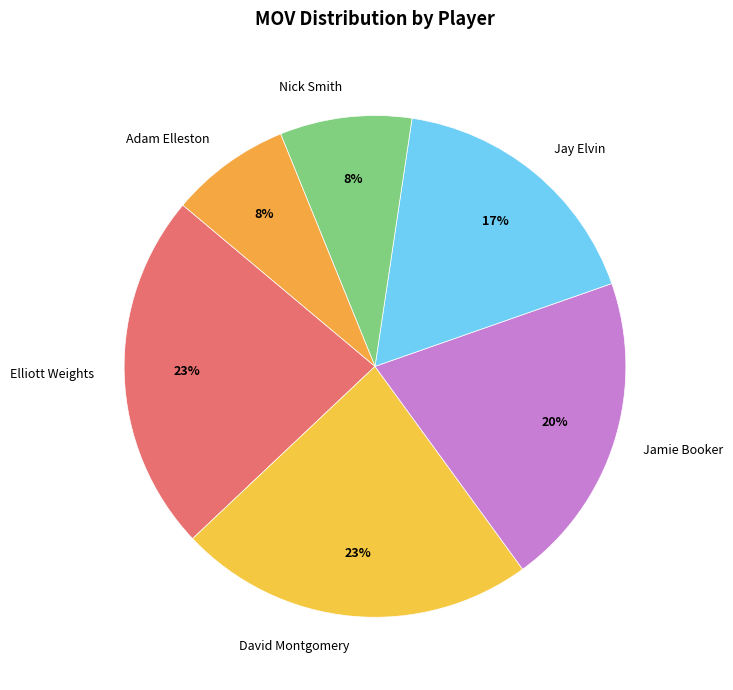

To the nearest percent, what is the combined percentage of David Montgomery and Jamie Booker?

43%